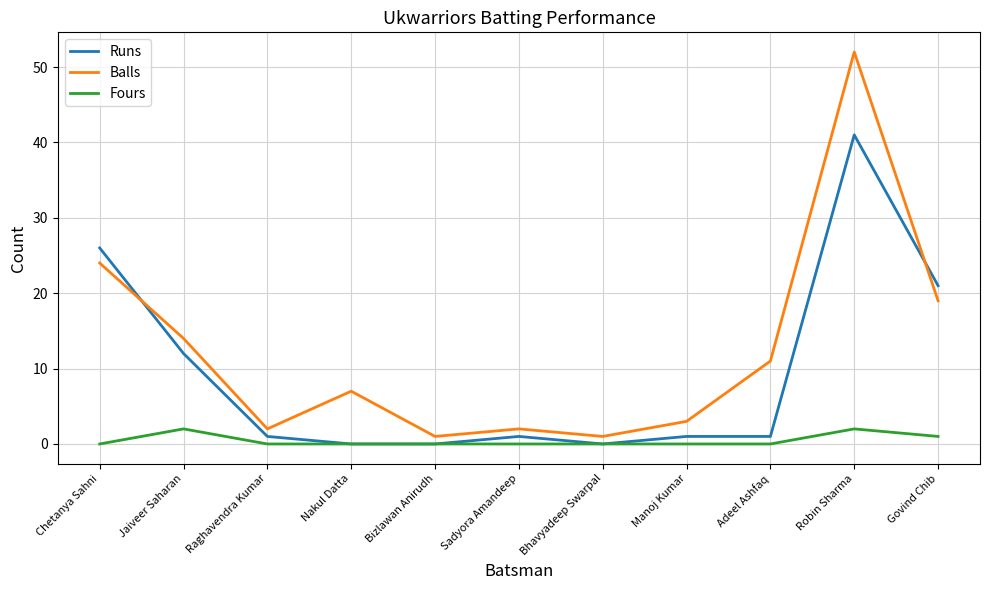

What is the difference between the highest and lowest values at Govind Chib?

20